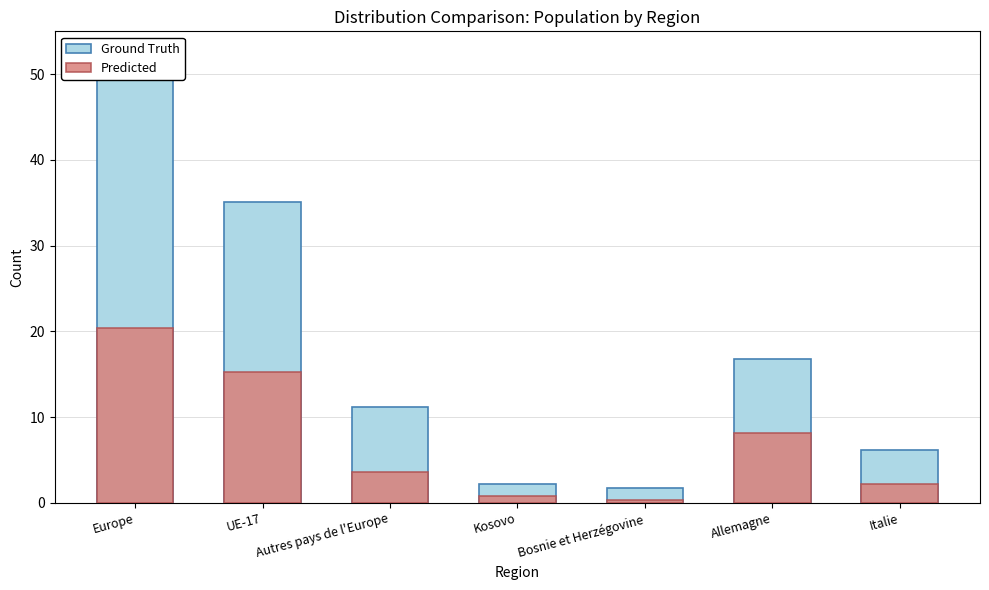

What is the sum of the Ground Truth values at Kosovo and Autres pays de l'Europe?

13.3